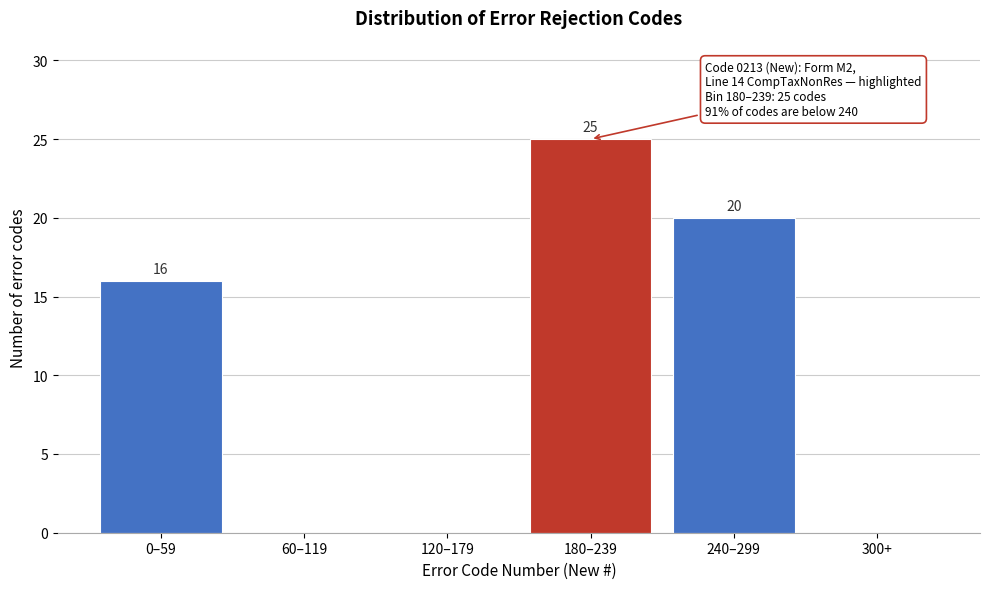

Reading right to left, extract all data points from this chart.

300+=0	240–299=20	180–239=25	120–179=0	60–119=0	0–59=16